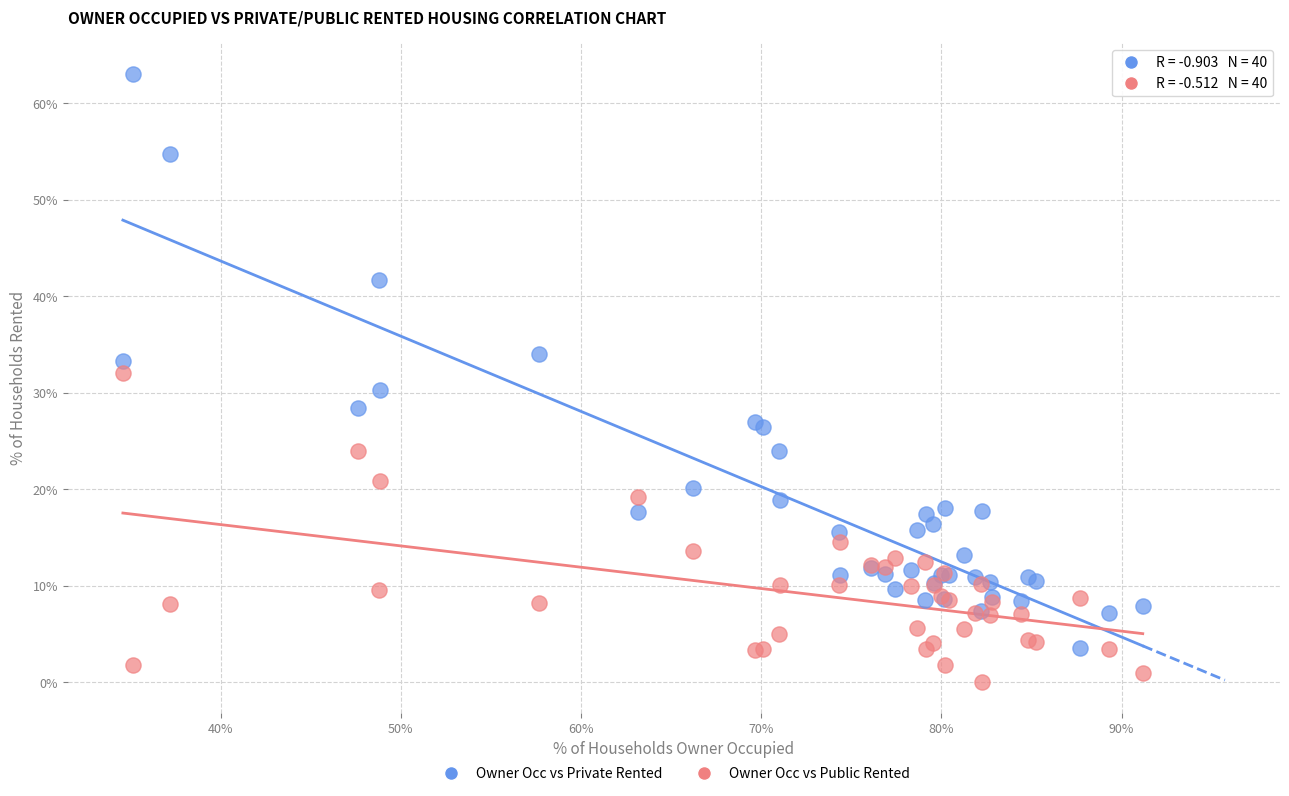

Which series contains the lowest Y value?

Owner Occ vs Public Rented